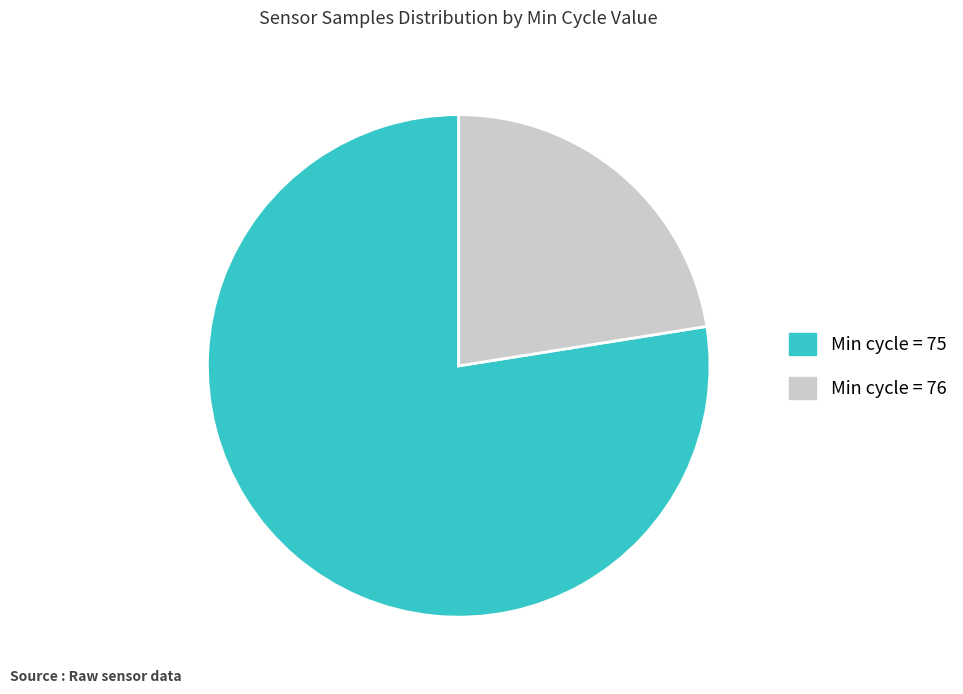

Is there a majority slice in this chart?

Yes